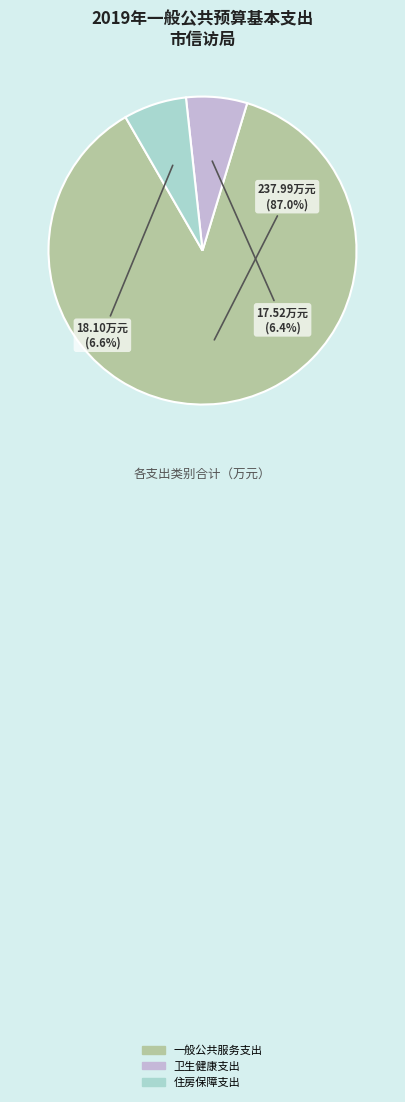

Which category accounts for the majority?

一般公共服务支出